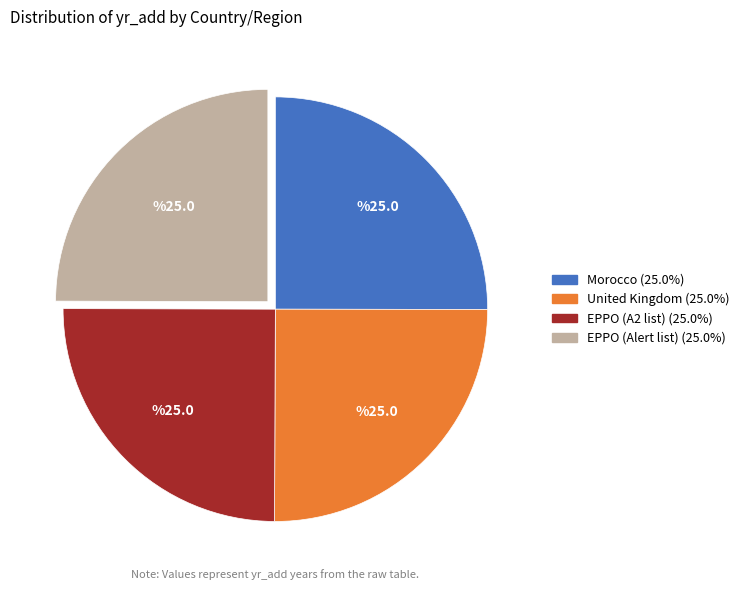

Approximately how many times larger is the value at EPPO (Alert list) compared to United Kingdom?

1.0